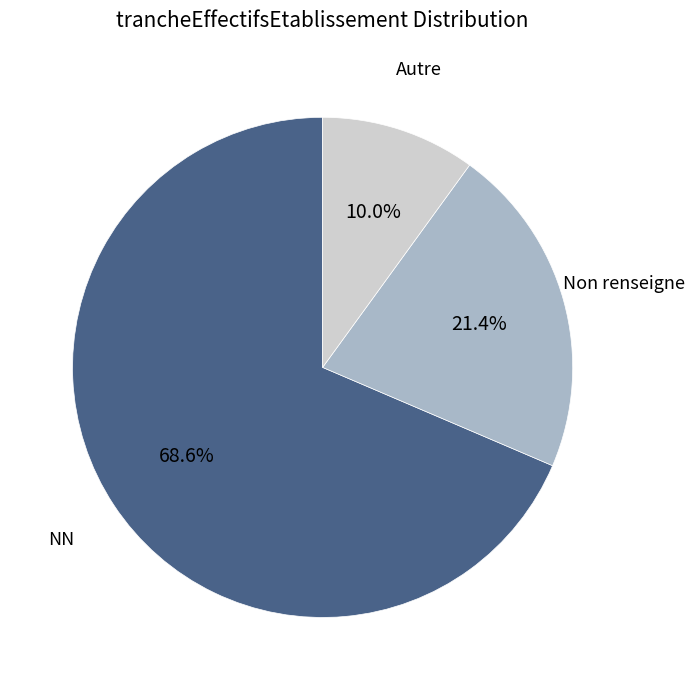

Is there a majority slice in this chart?

Yes